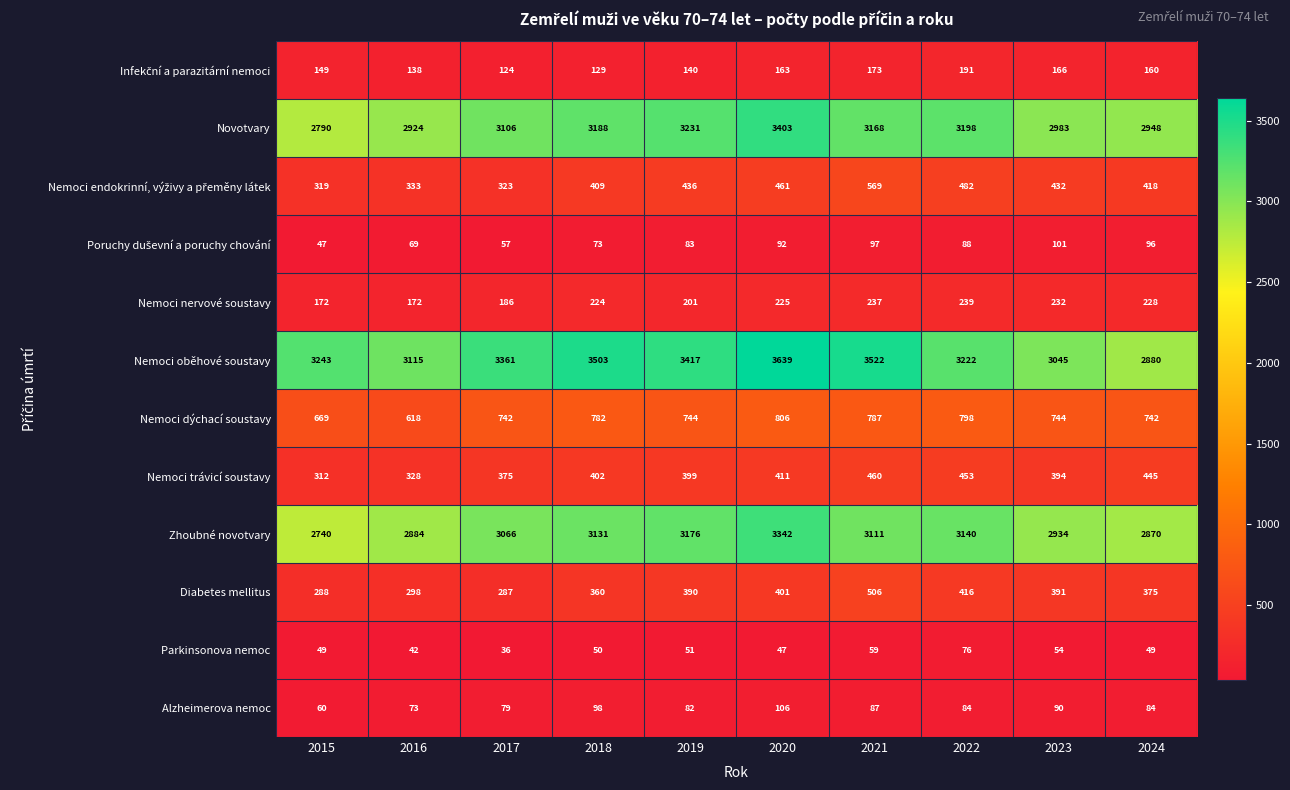

What is the difference between the second highest and second lowest values in the Nemoci trávicí soustavy series?

125